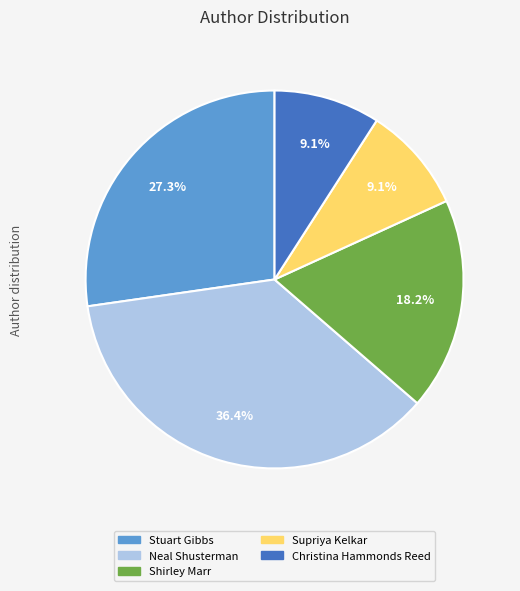

To the nearest percent, what portion does Neal Shusterman represent?

36%